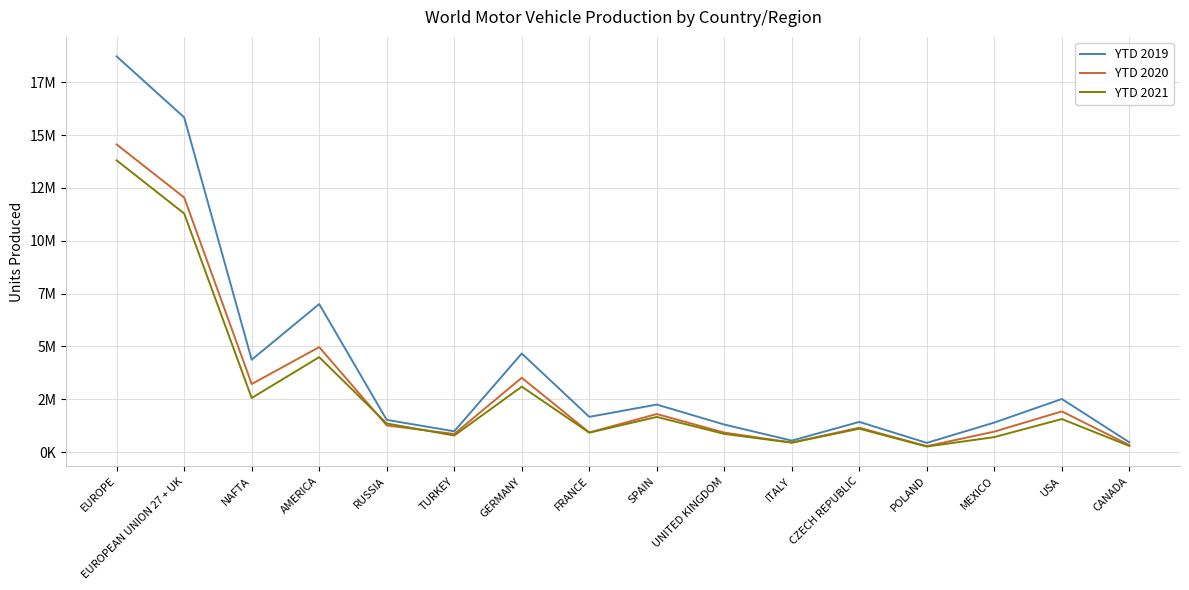

Which series has the largest total across all categories?

YTD 2019